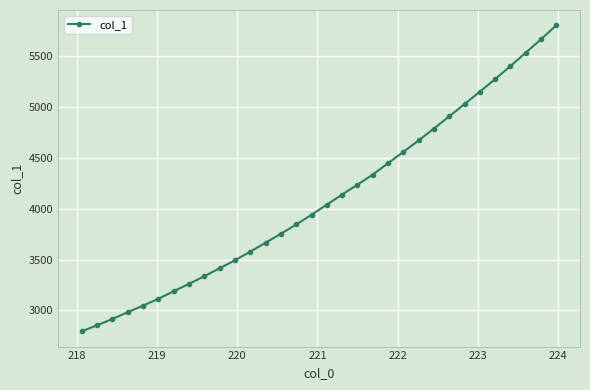

How many data points are above 4040?

16